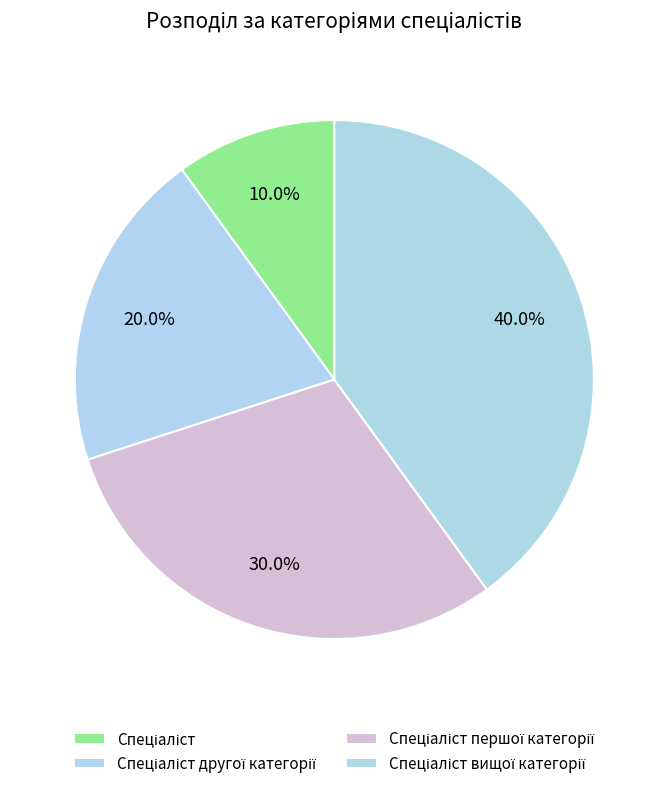

Count the number of slices in the pie.

4